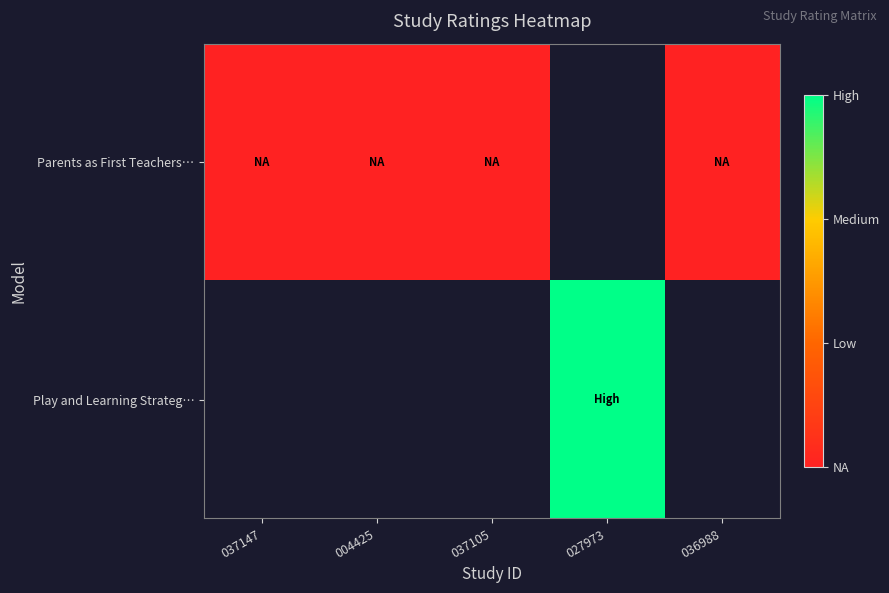

Is the value of Play and Learning Strateg… at 037105 greater than the value of Parents as First Teachers… at 004425?

No